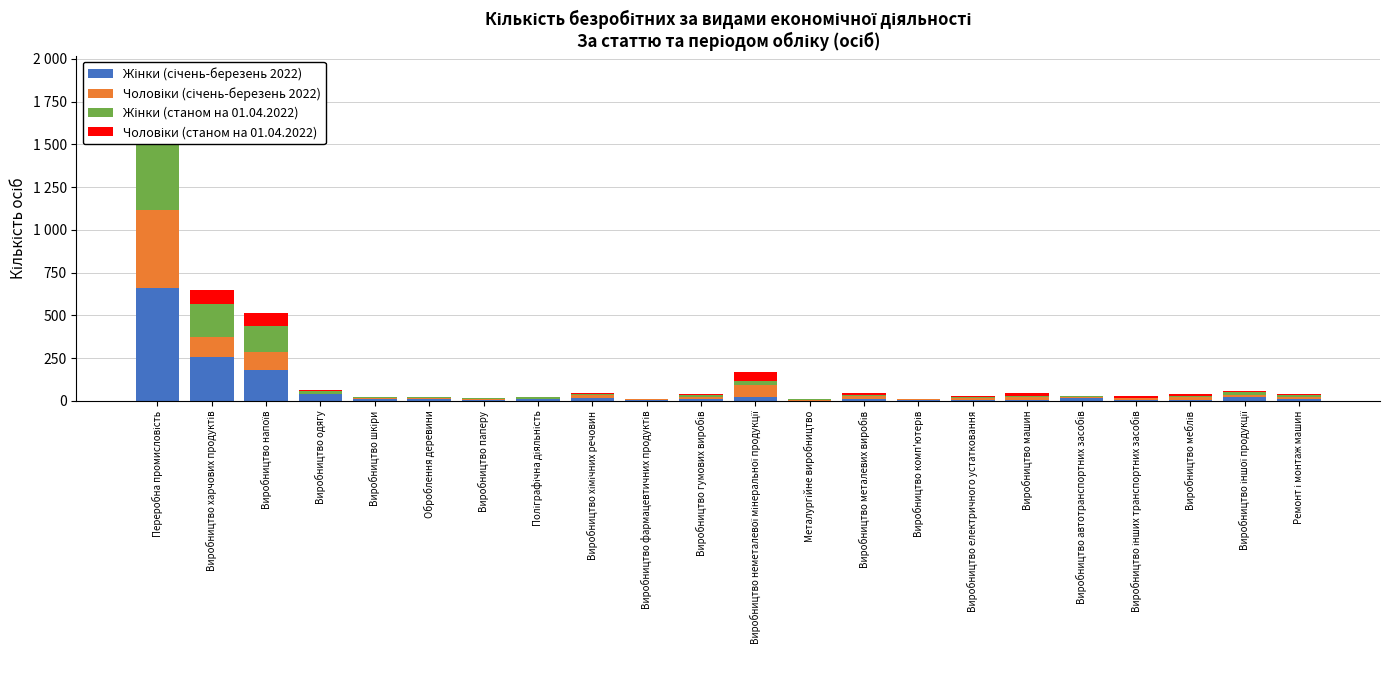

What is the sum of the Жінки (станом на 01.04.2022) values at Виробництво комп'ютерів and Виробництво шкіри?

6